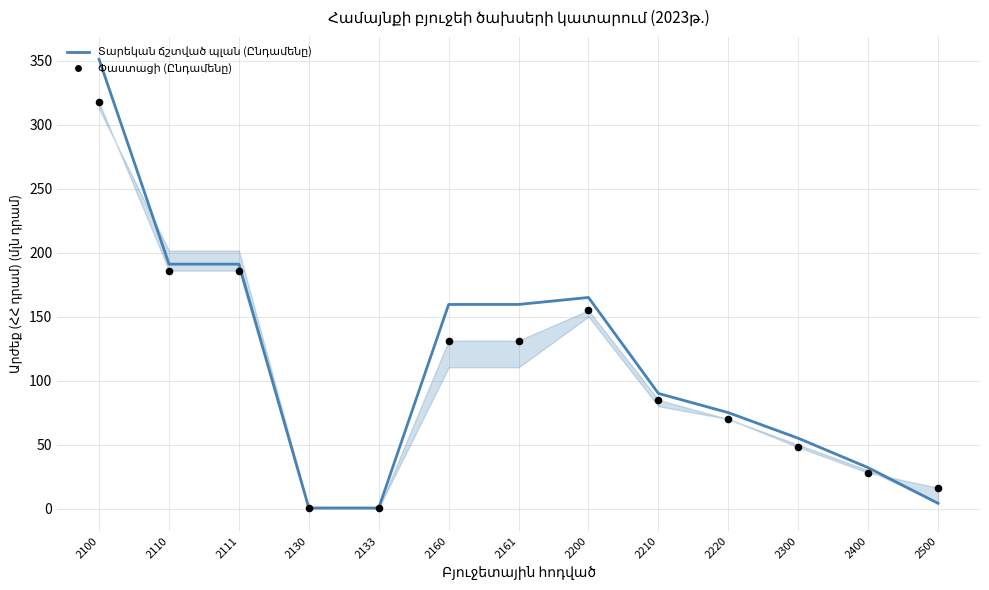

What are all the series names shown in the legend?

Տարեկան ճշտված պլան (Ընդամենը), Փաստացի (Ընդամենը)